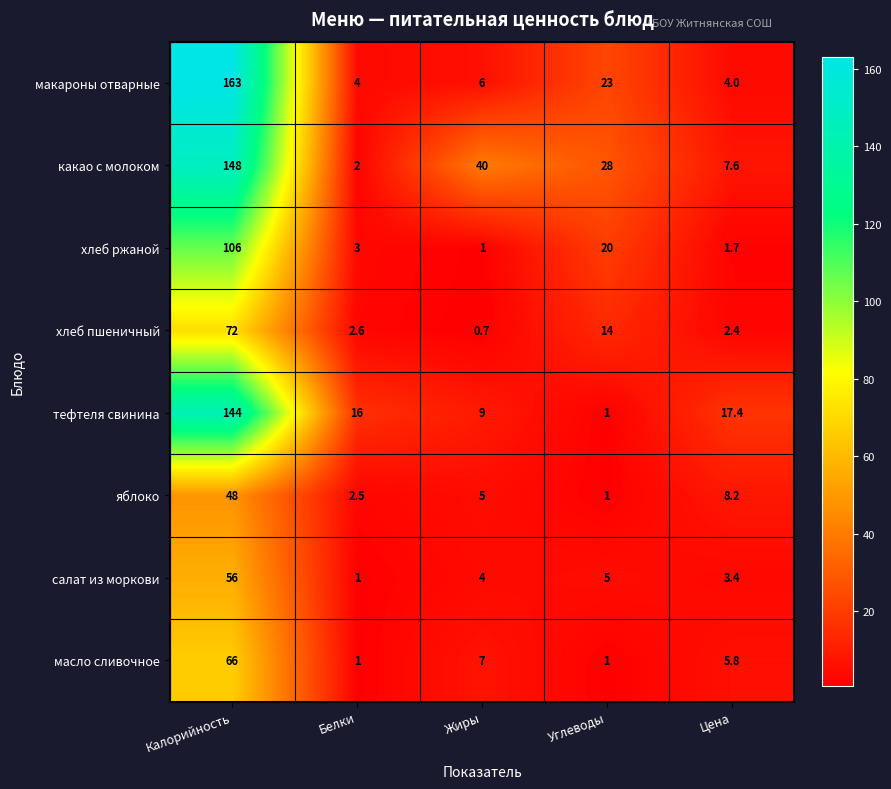

Is the value of хлеб ржаной at Белки greater than the value of тефтеля свинина at Калорийность?

No